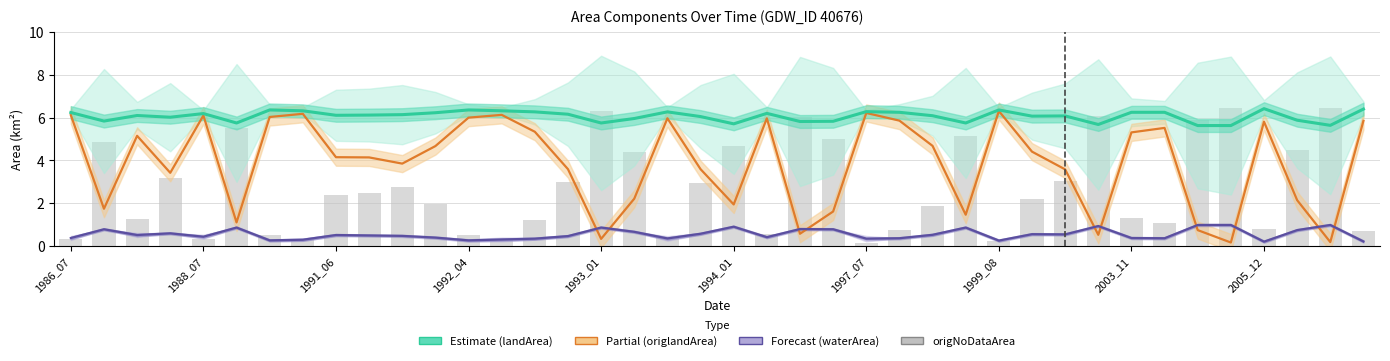

What is the difference between the maximum and minimum values in the waterArea (Forecast) series?

0.8